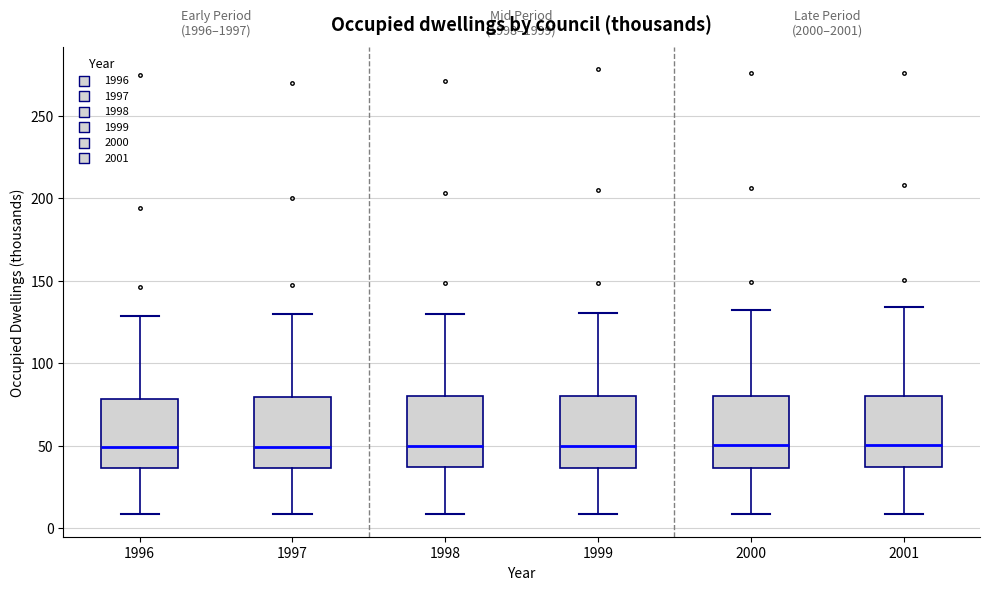

Reading left to right, transcribe this box plot: for each box, give where its median line is, the range the box spans, and where its two whiskers end, as read against the y-axis. The values are not printed on the chart, so give them approximately, as read against the axis.

1996: median 50, box 35 to 80, whiskers 10 to 130
1997: median 50, box 35 to 80, whiskers 10 to 130
1998: median 50, box 35 to 80, whiskers 10 to 130
1999: median 50, box 35 to 80, whiskers 10 to 130
2000: median 50, box 35 to 80, whiskers 10 to 130
2001: median 50, box 35 to 80, whiskers 10 to 135